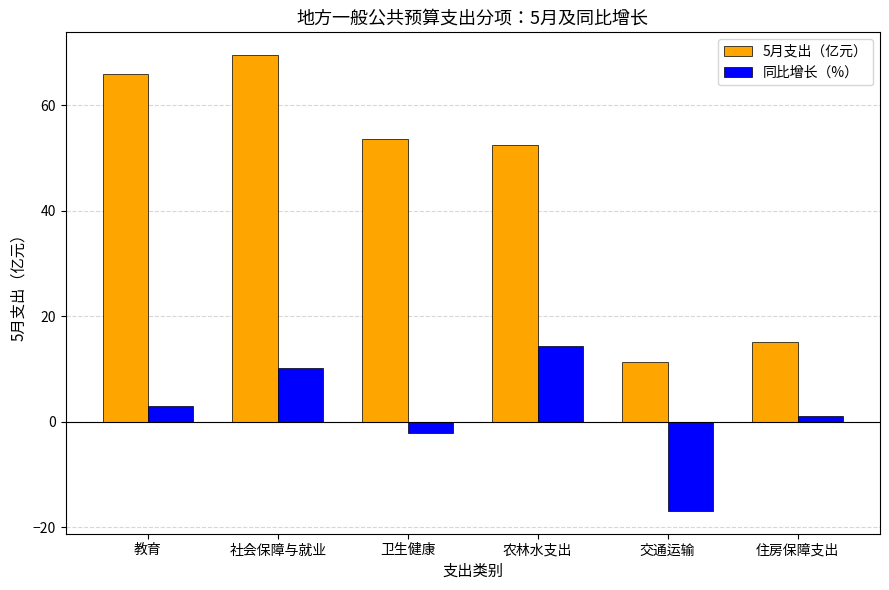

What is the total value across all series at 农林水支出?

66.8